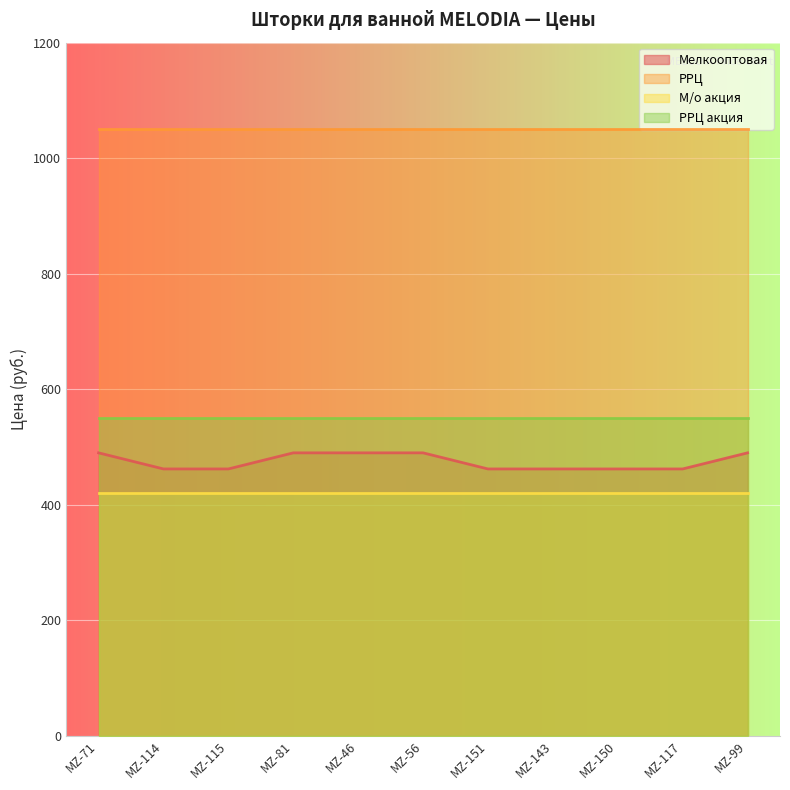

True or false: РРЦ and Мелкооптовая intersect in this chart.

False